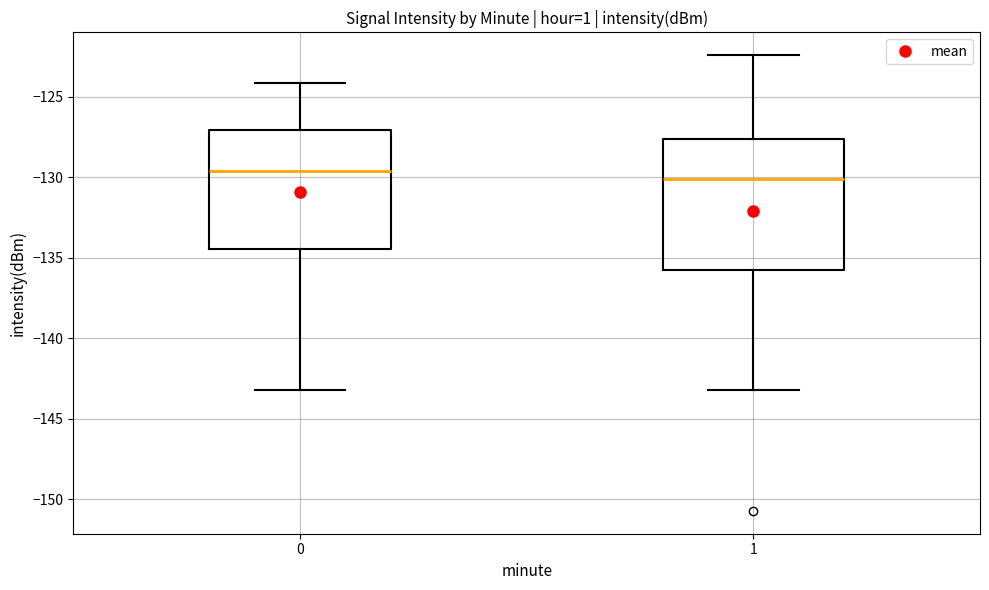

Where is the lower edge of the box at x = 1 on the y-axis? The values are not printed on the chart, so give them approximately, as read against the axis.

-136.0